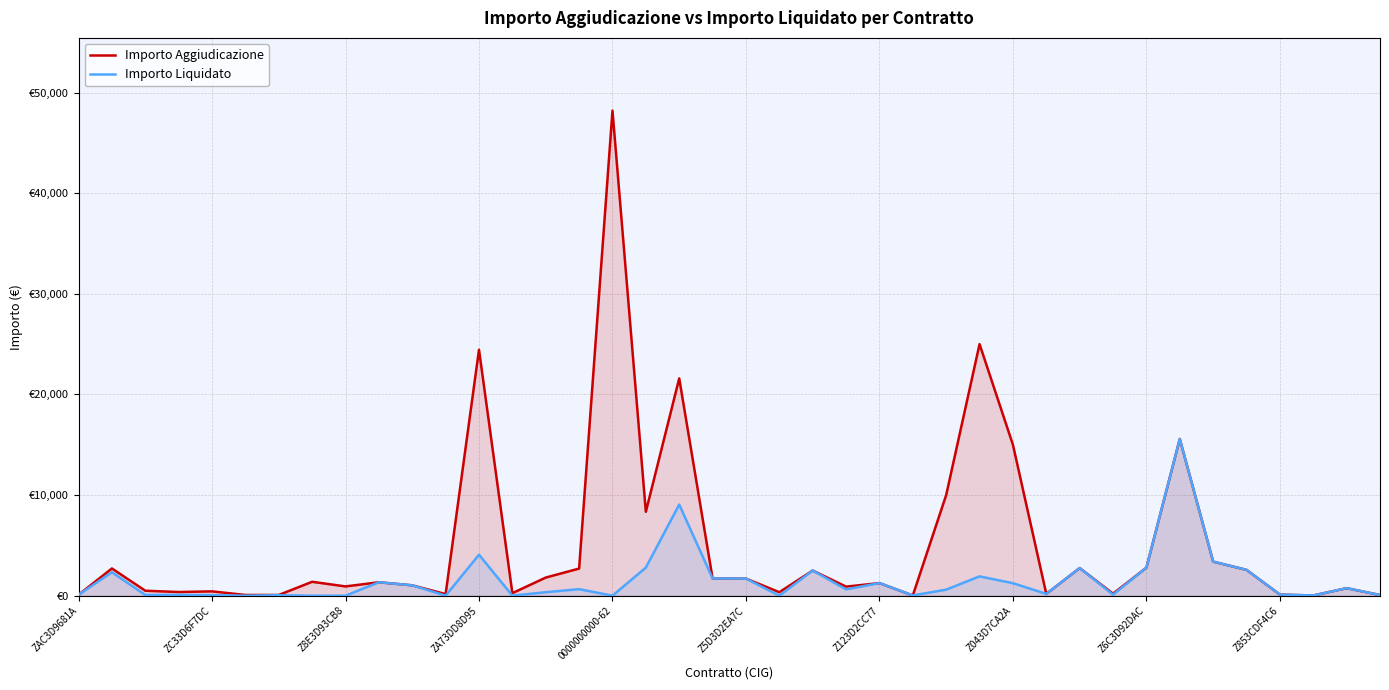

True or false: Importo Liquidato and Importo Aggiudicazione intersect in this chart.

False